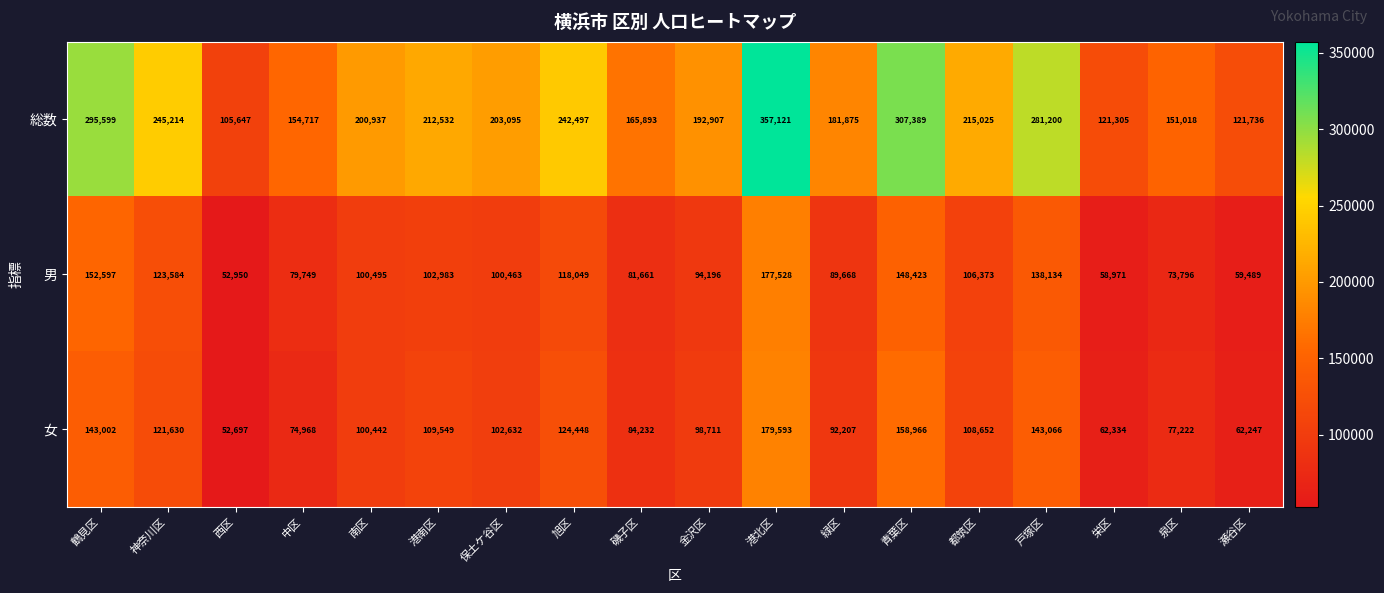

What is the difference between the maximum and minimum values in the 総数 series?

251474